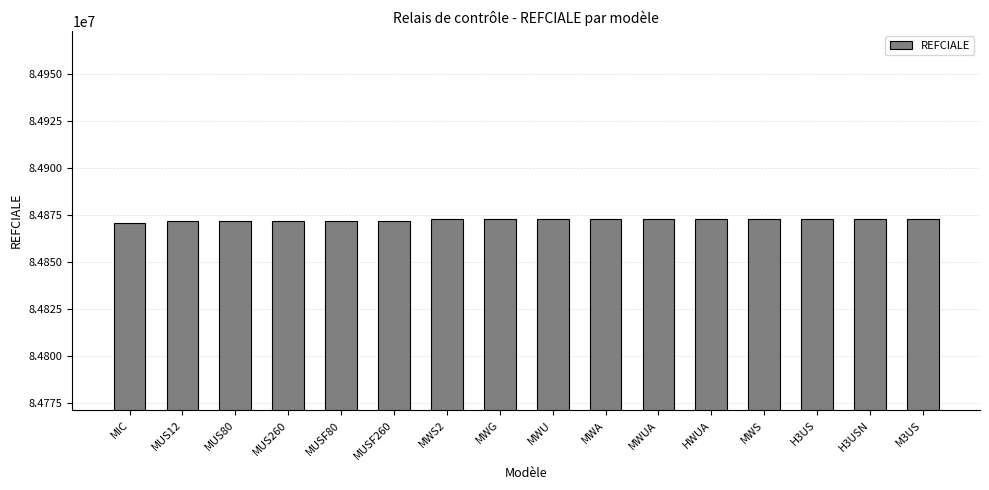

What position from the left is MUS80?

3